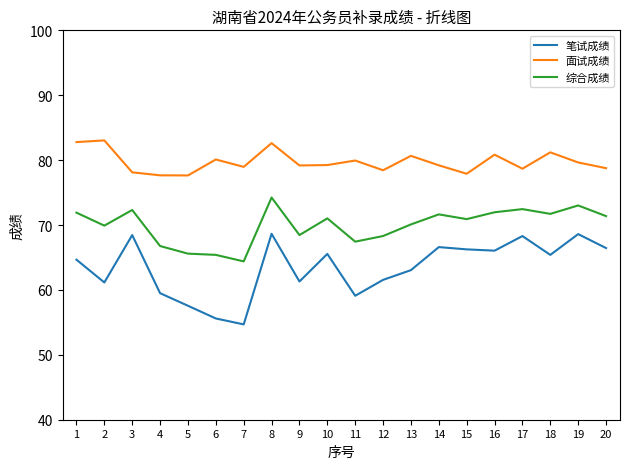

Which category has the lowest value in the 综合成绩 series?

7